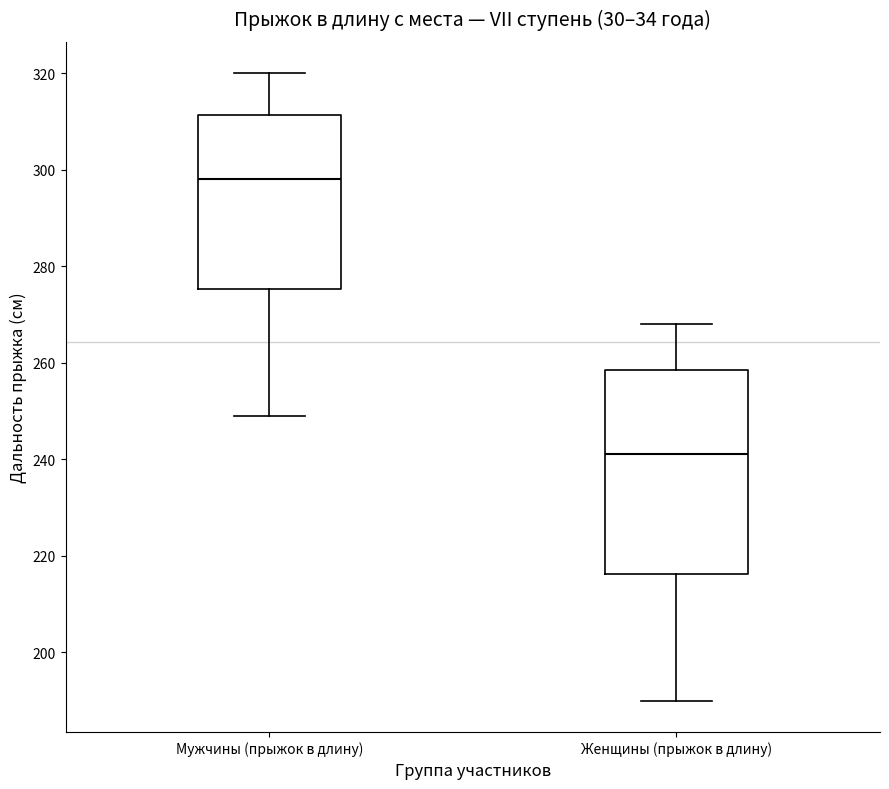

Reading left to right, transcribe this box plot: for each box, give where its median line is, the range the box spans, and where its two whiskers end, as read against the y-axis. The values are not printed on the chart, so give them approximately, as read against the axis.

Мужчины (прыжок в длину): median 298, box 276 to 312, whiskers 250 to 320
Женщины (прыжок в длину): median 242, box 216 to 258, whiskers 190 to 268